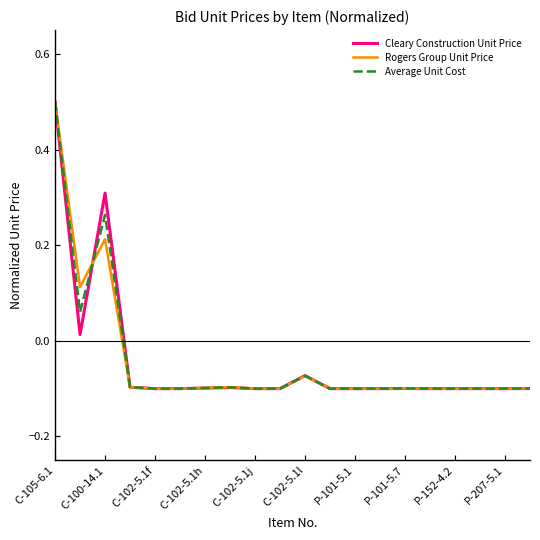

What is the maximum value for Average Unit Cost?

0.5